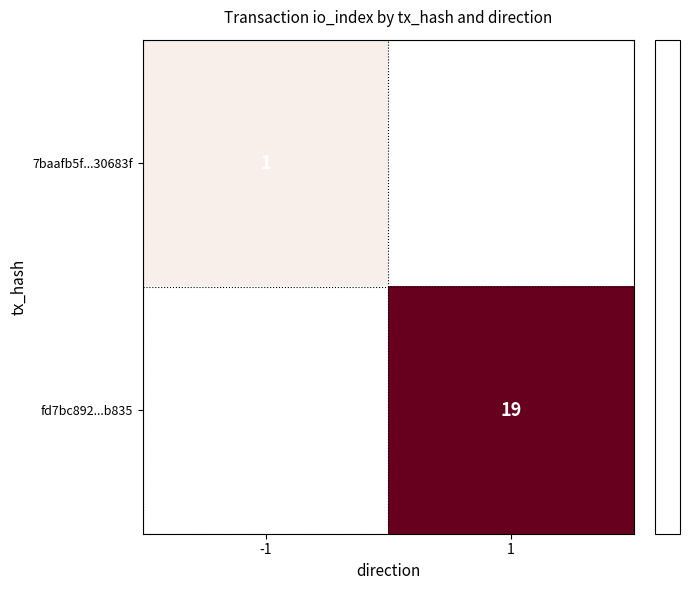

List the labels in order of fd7bc892...b835 value, smallest first.

-1, 1